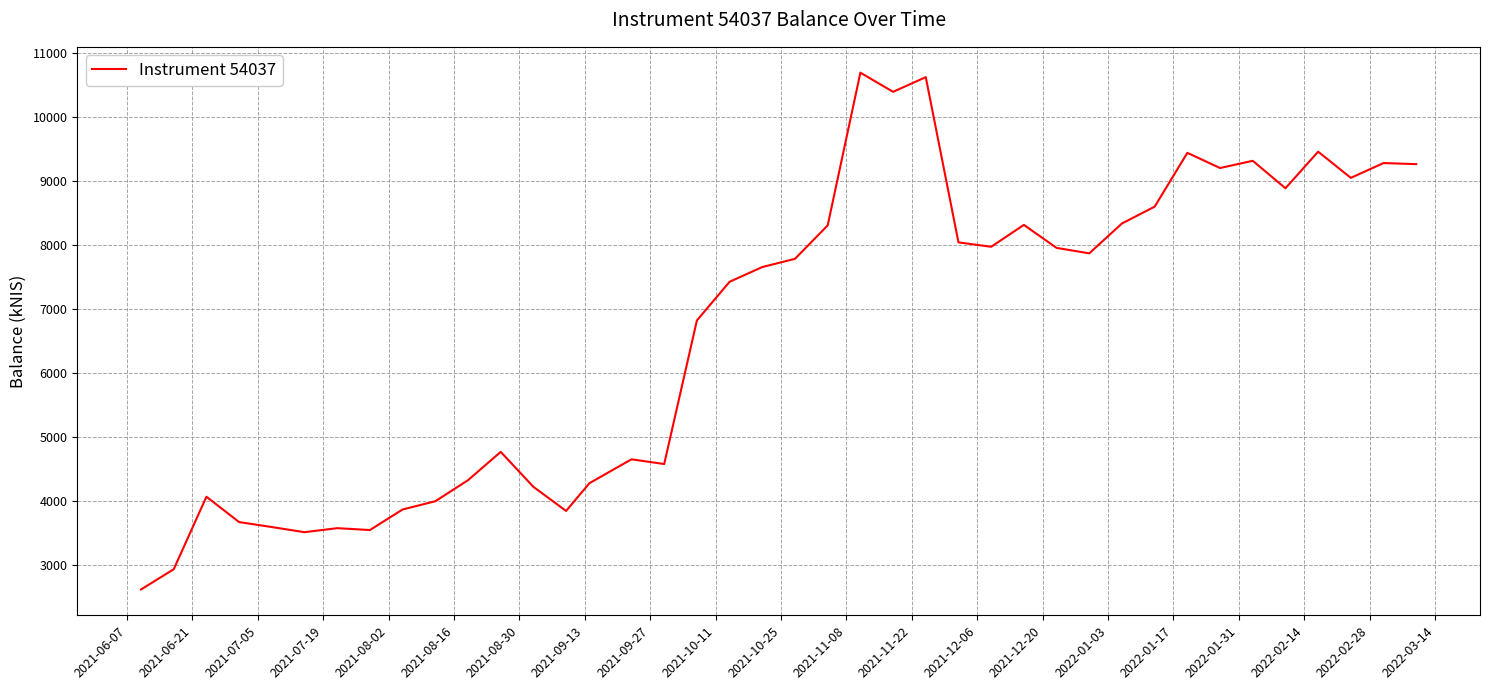

What is the maximum value shown in the chart?

10699.1